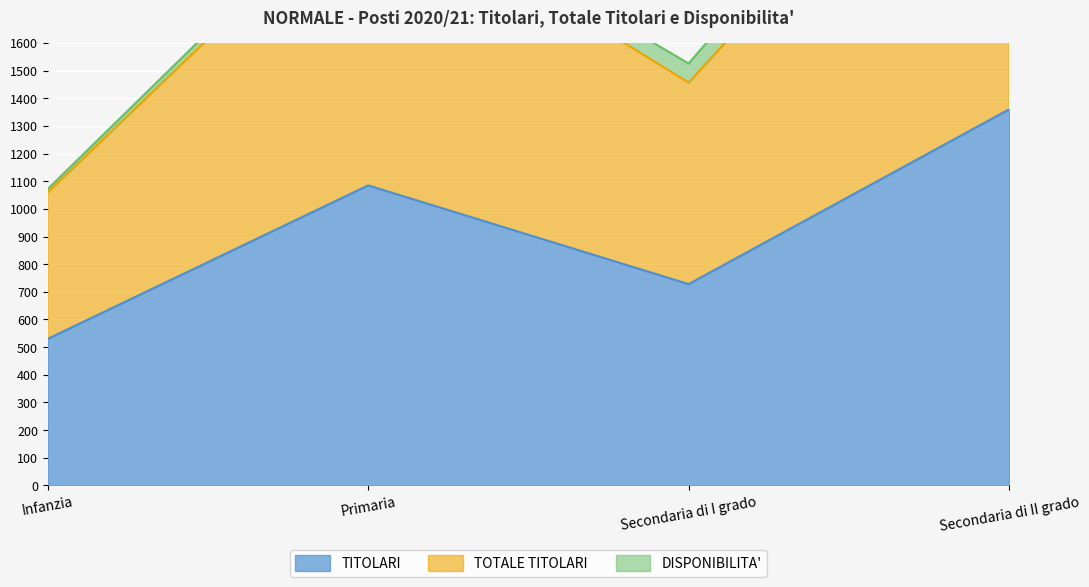

What is the average value of the TITOLARI series?

926